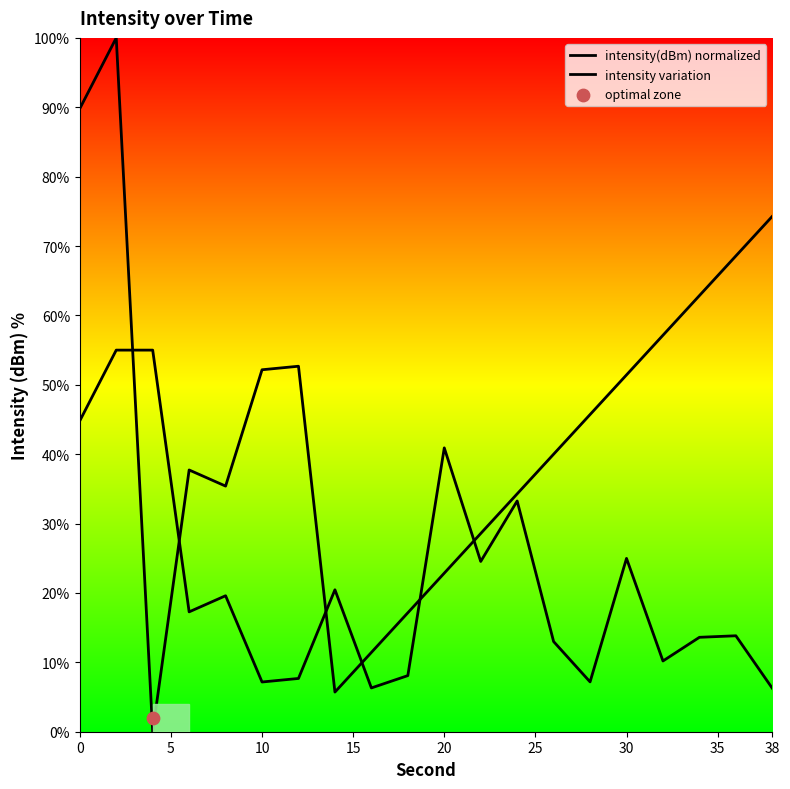

Which series contains the lowest Y value?

intensity(dBm) normalized